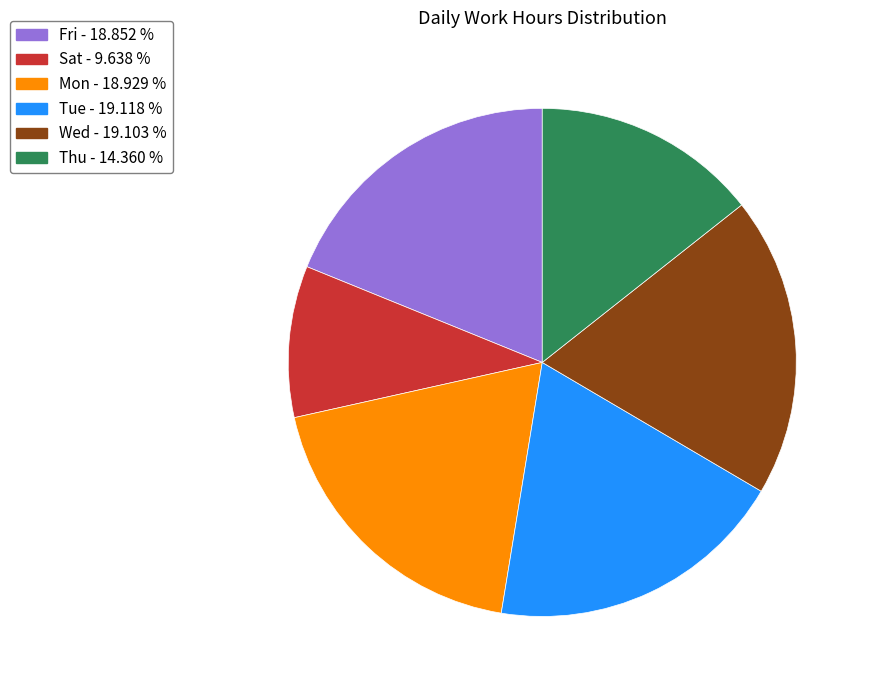

Does any single category account for the majority?

No